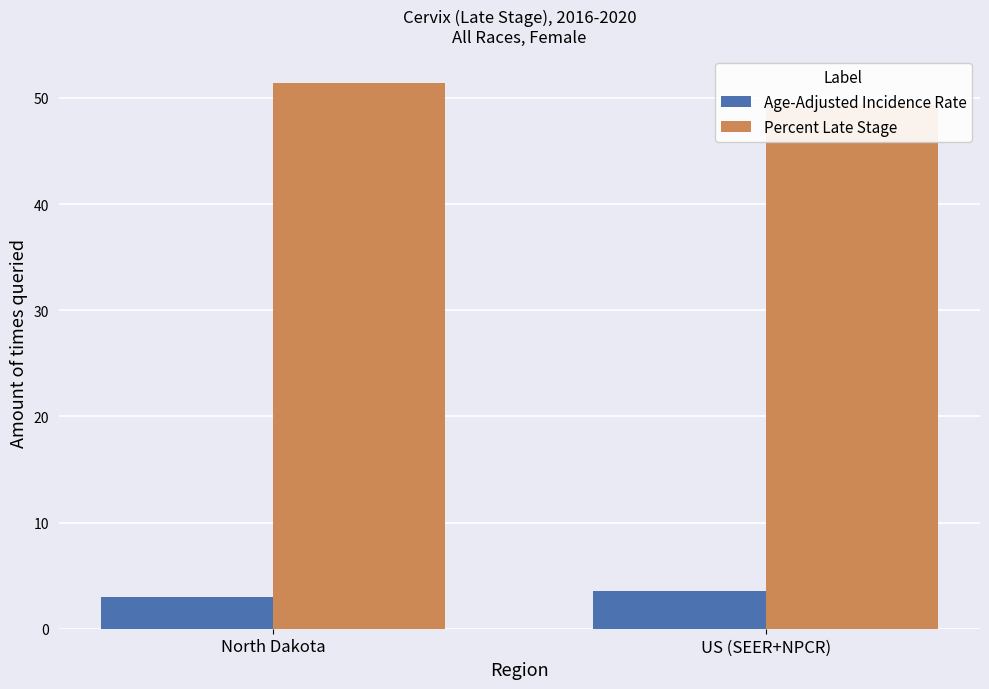

What is the approximate value of Percent Late Stage at North Dakota?

51.4